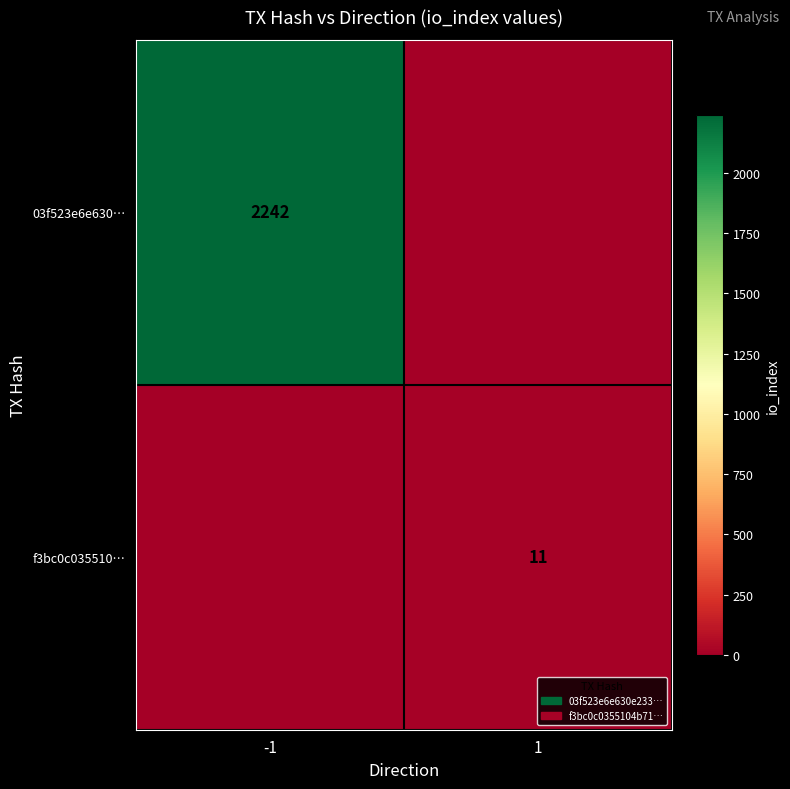

True or false: 03f523e6e630… has a value of 3620 at -1.

False